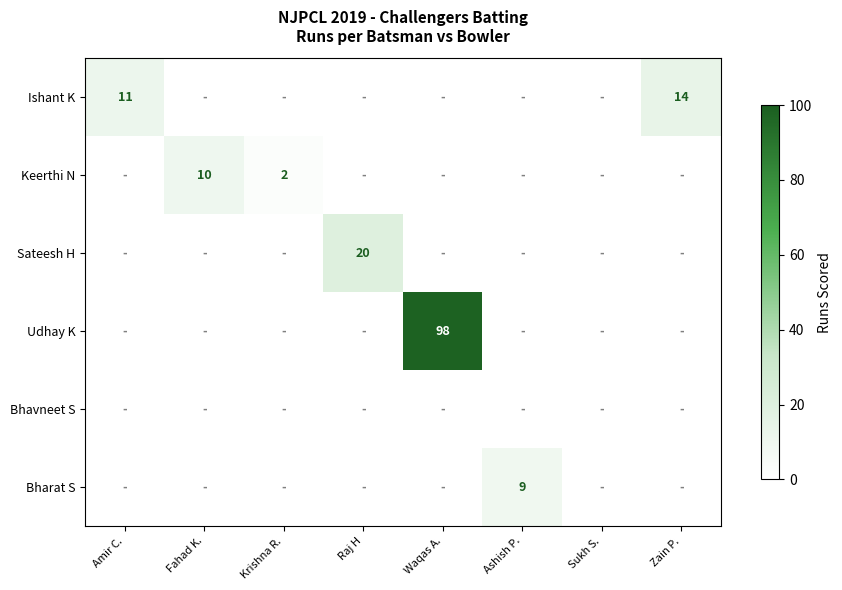

How many categories are shown in the chart?

8